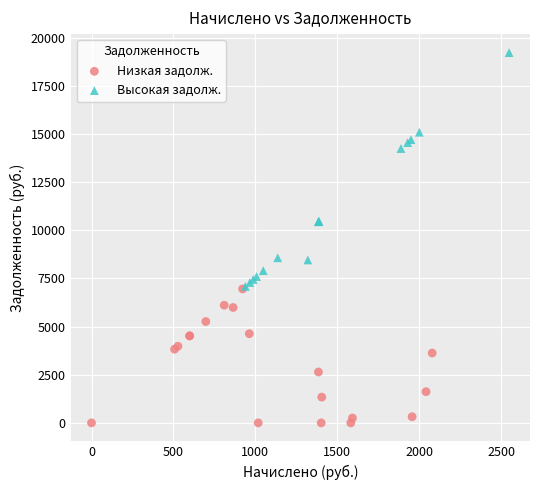

Which series has the largest Y range (max minus min)?

Высокая задолж.